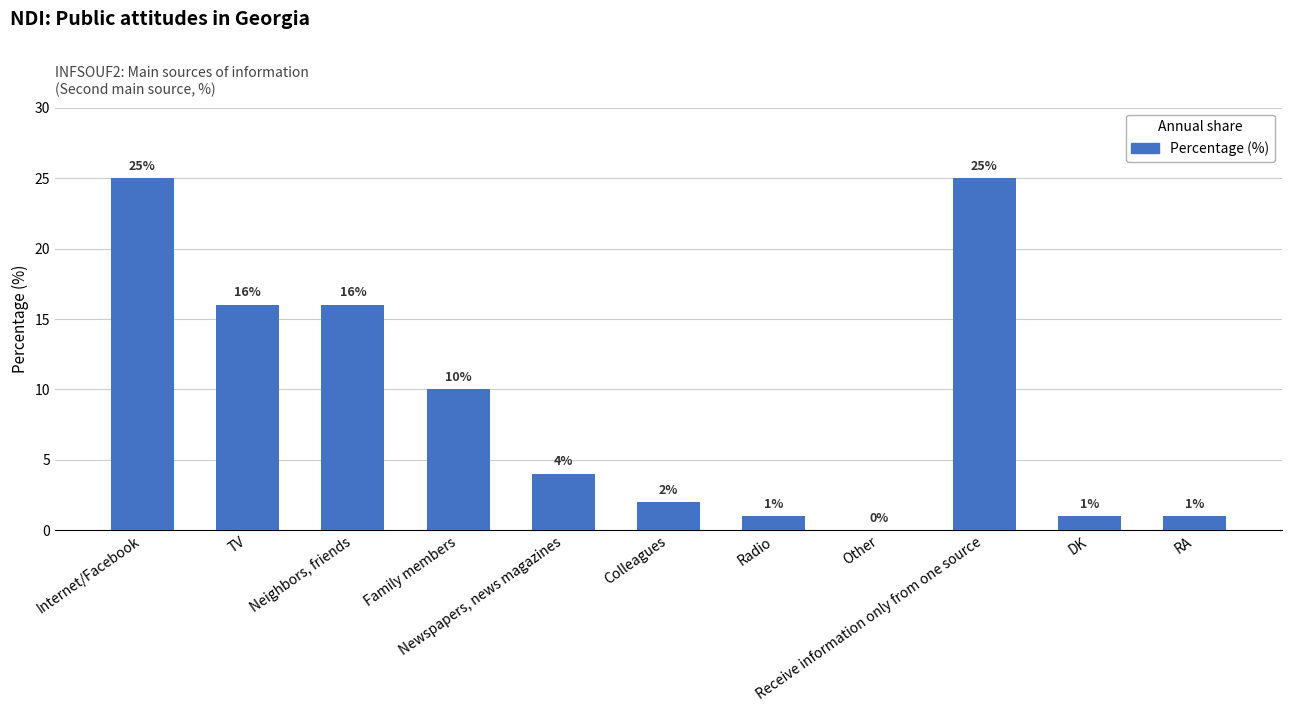

Reading right to left, extract all data points from this chart.

1	1	25	0	1	2	4	10	16	16	25